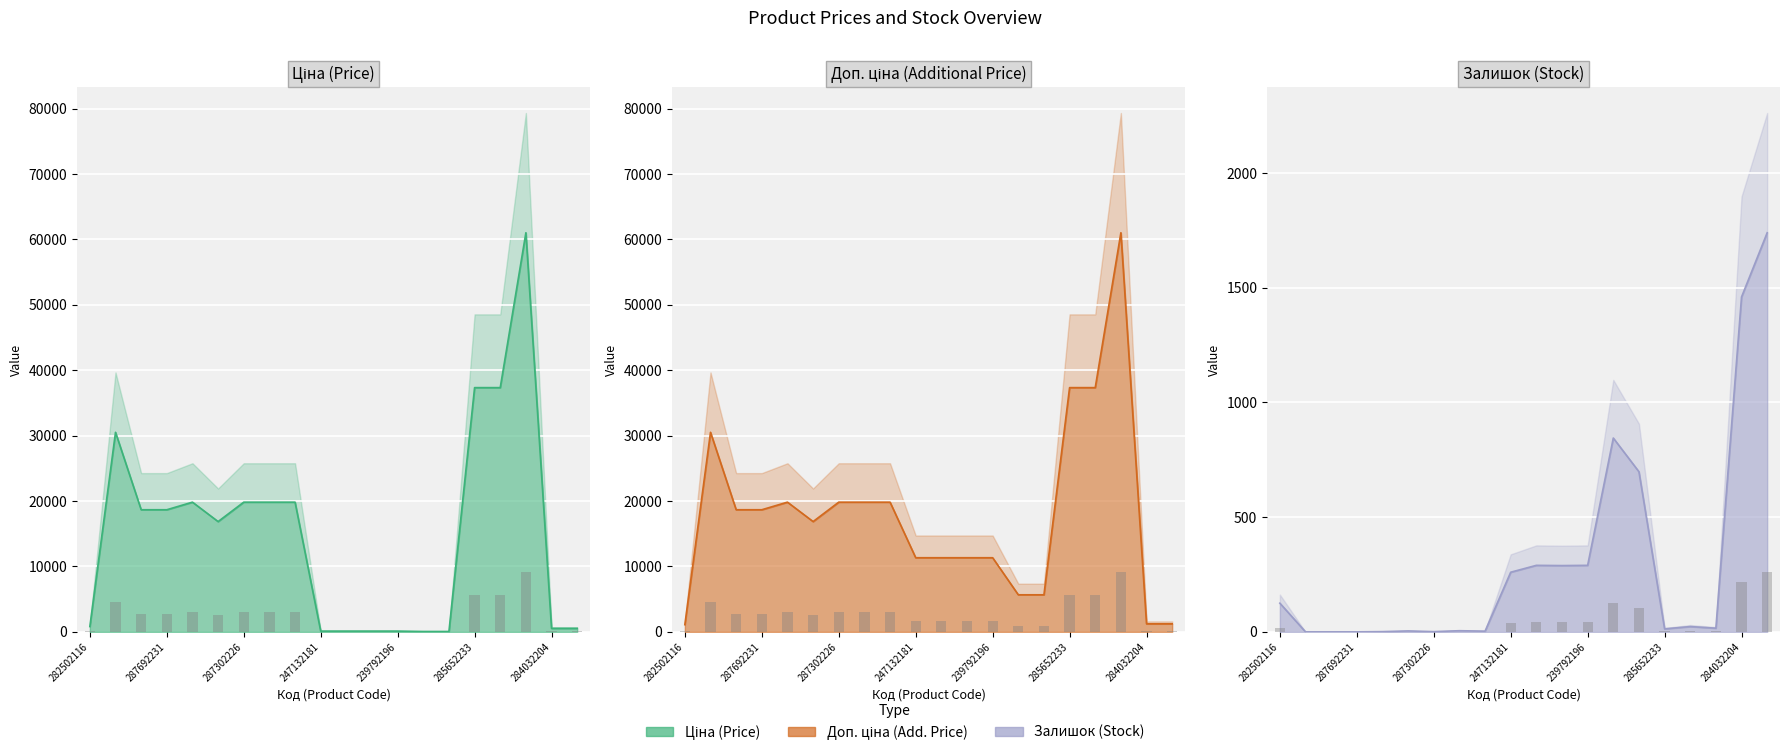

Where is Залишок nearest to the value 870?

239752197